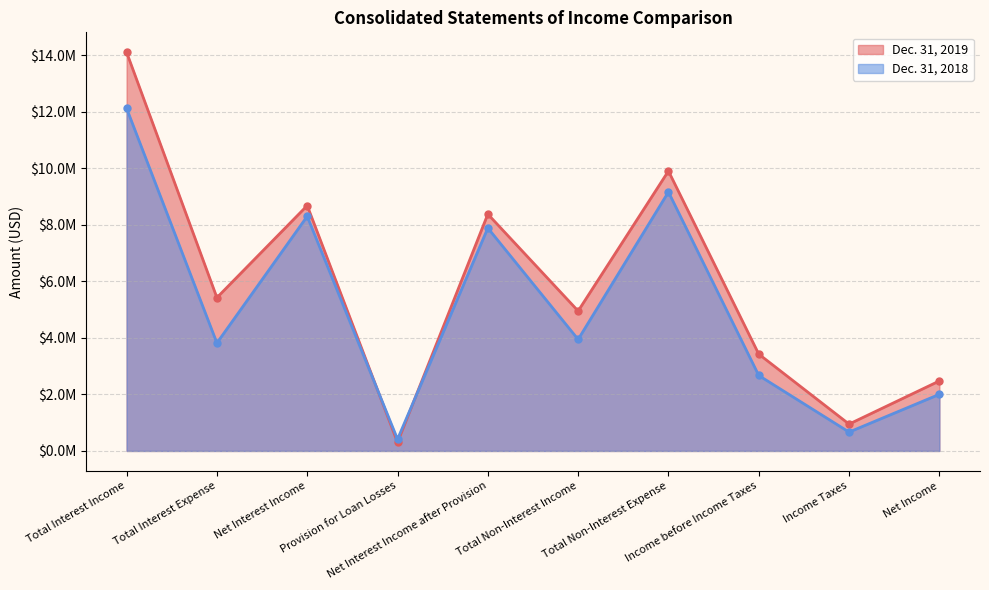

How many categories are shown in the chart?

10